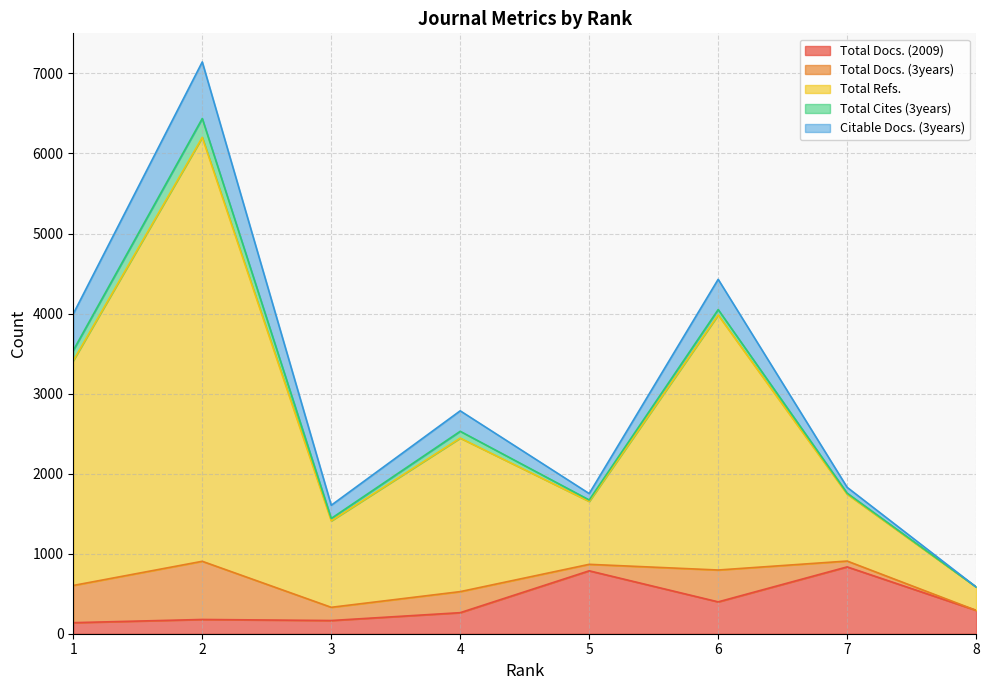

Reading left to right, extract all data points from this chart.

Total Docs. (2009): 1=138	2=178	3=165	4=263	5=786	6=398	7=835	8=292
Total Docs. (3years): 1=465	2=727	3=165	4=263	5=81	6=398	7=73	8=0
Total Refs.: 1=2809	2=5296	3=1080	4=1918	5=786	6=3186	7=835	8=292
Total Cites (3years): 1=128	2=236	3=30	4=85	5=18	6=68	7=13	8=0
Citable Docs. (3years): 1=457	2=707	3=165	4=256	5=80	6=378	7=73	8=0